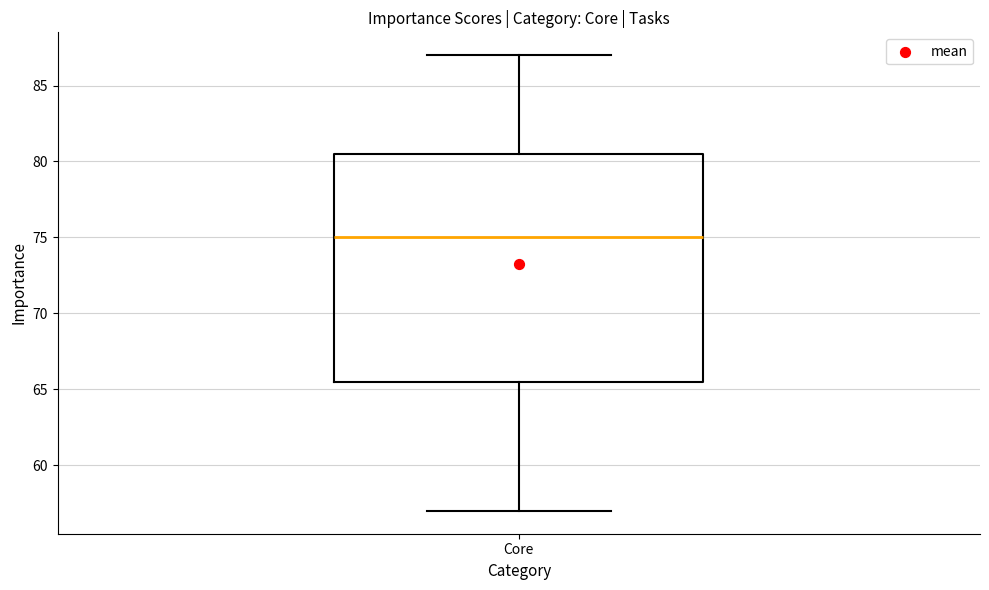

Where does the upper whisker of the box for Core end on the y-axis? The values are not printed on the chart, so give them approximately, as read against the axis.

87.0